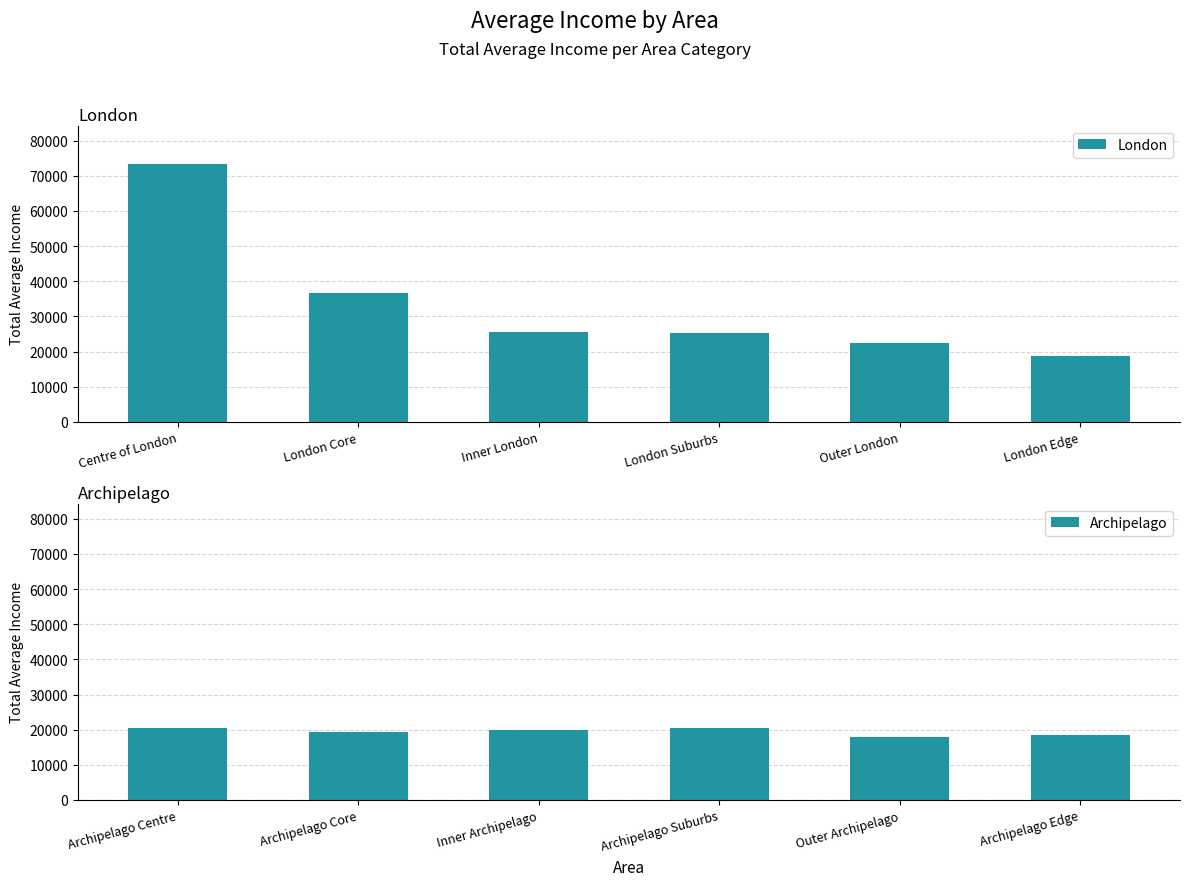

What is the lowest value of the London series?

18730.0